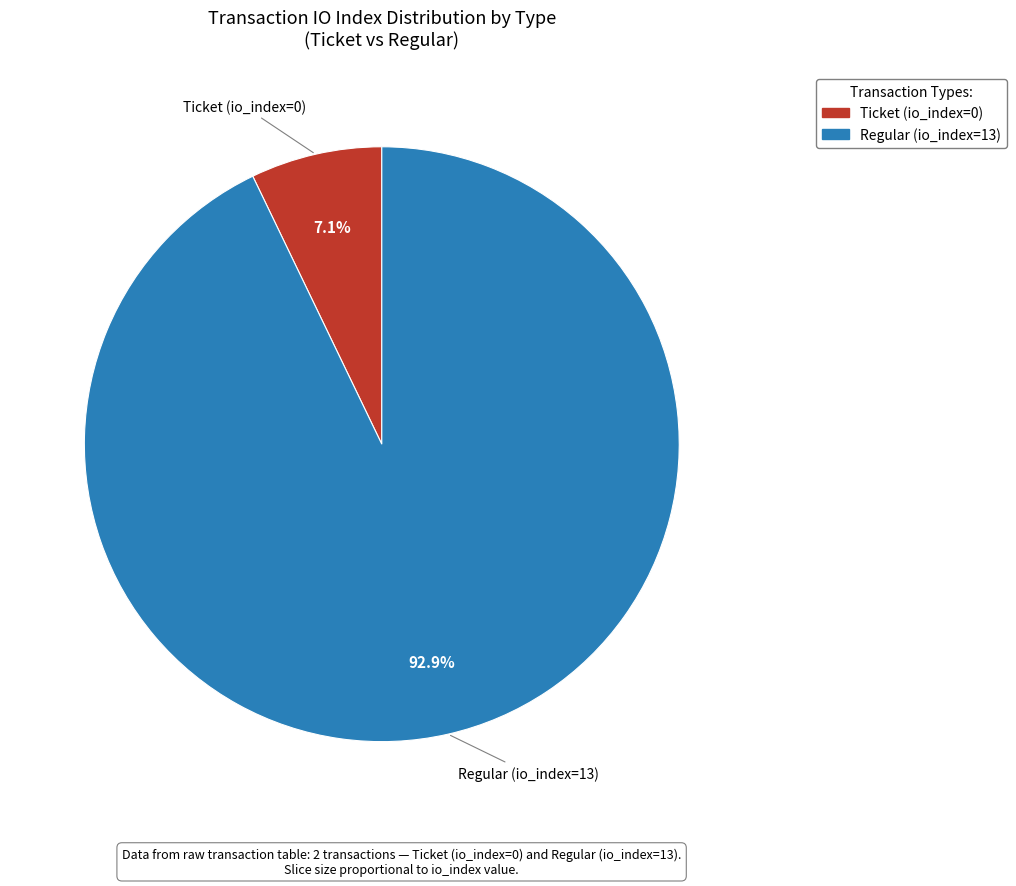

To the nearest percent, what is the average slice percentage?

50%